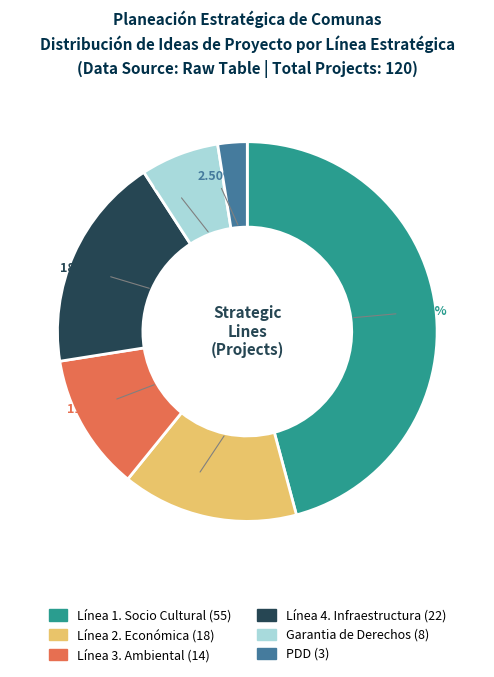

Between PDD and Línea 2. Económica, which is larger?

Línea 2. Económica